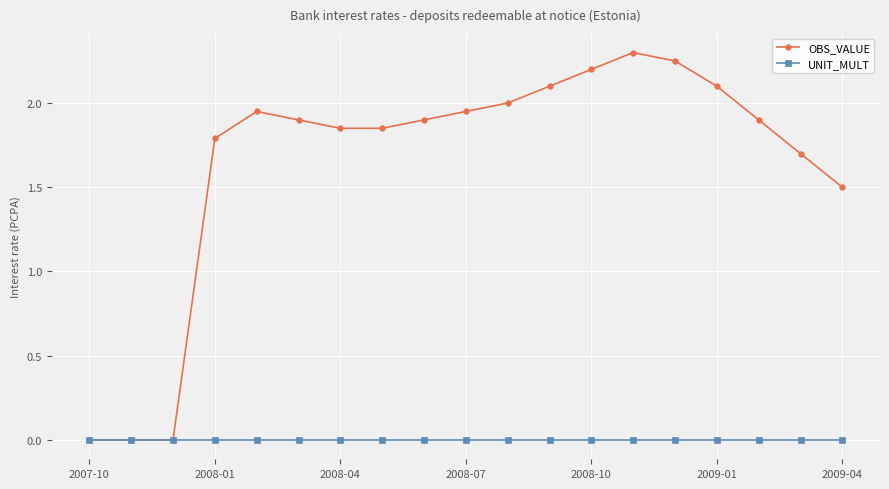

What is the maximum value shown in the chart?

2.3